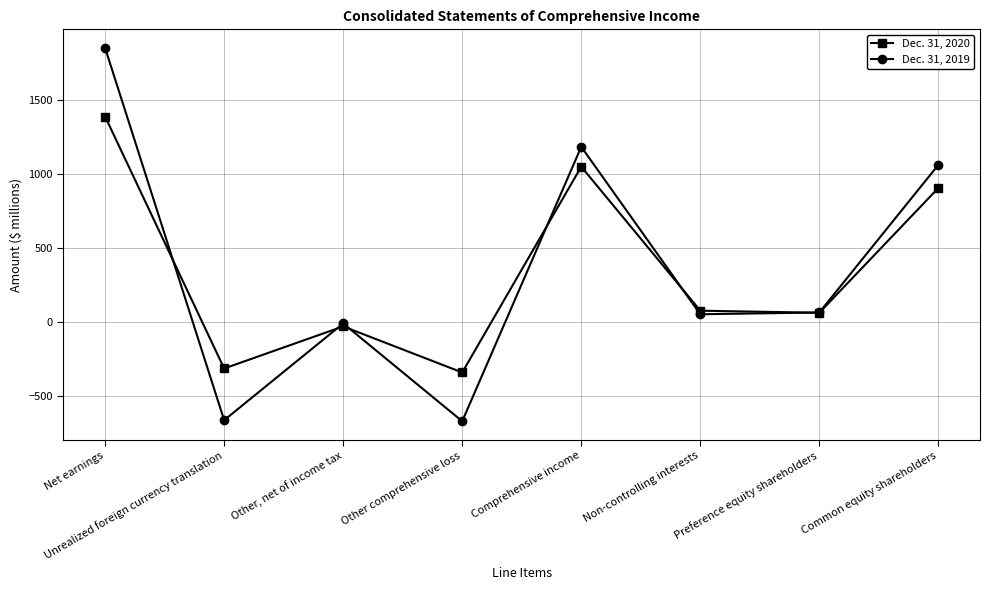

Between which two adjacent categories do Dec. 31, 2019 and Dec. 31, 2020 first intersect?

Net earnings and Unrealized foreign currency translation